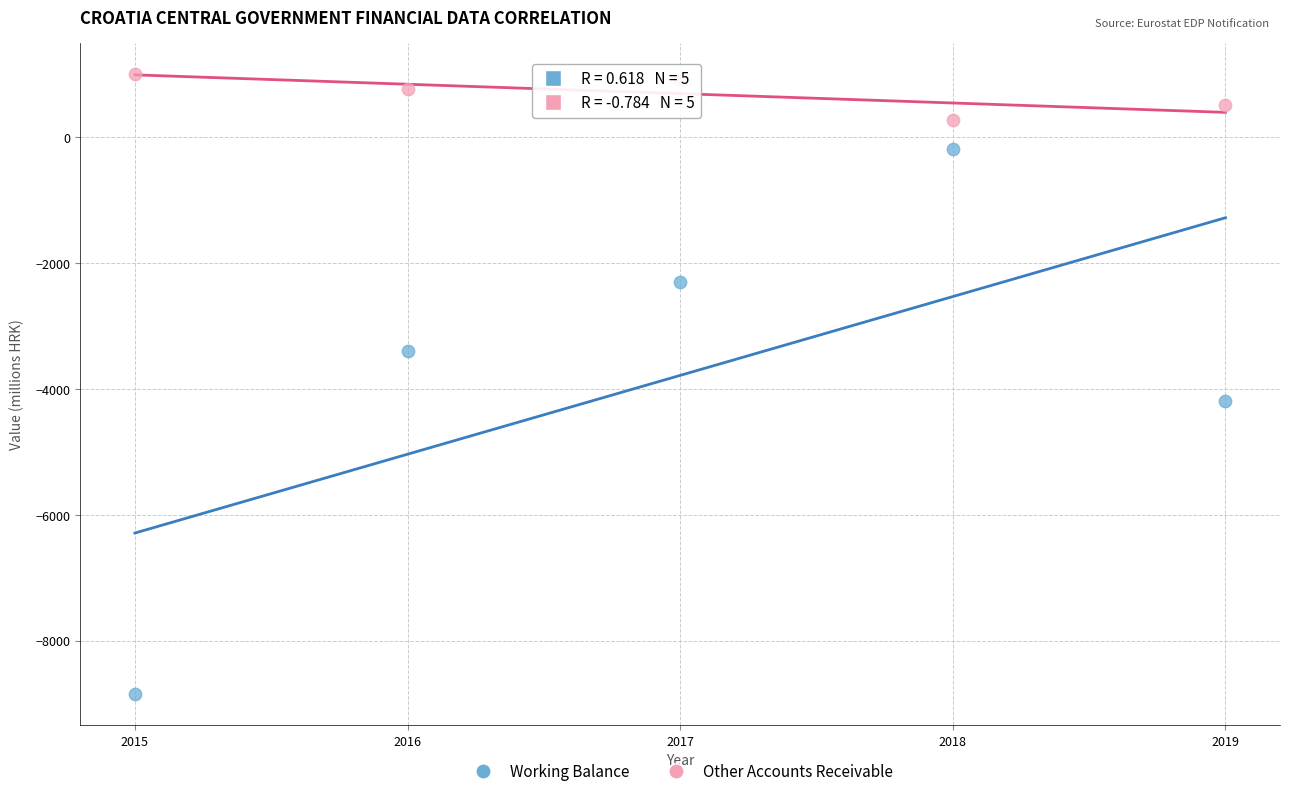

Which series reaches the maximum Y coordinate?

Other Accounts Receivable